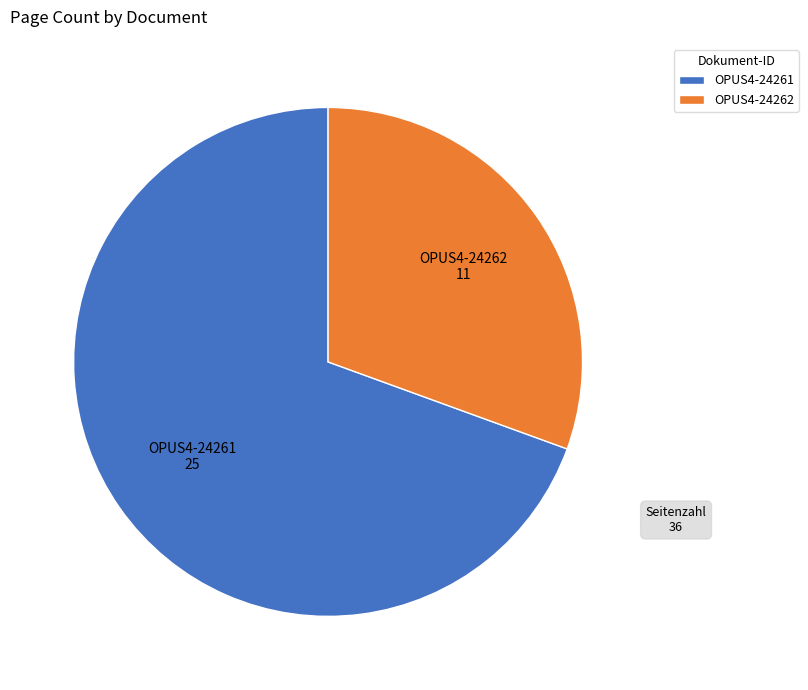

True or false: OPUS4-24261 accounts for 78% of the total.

False